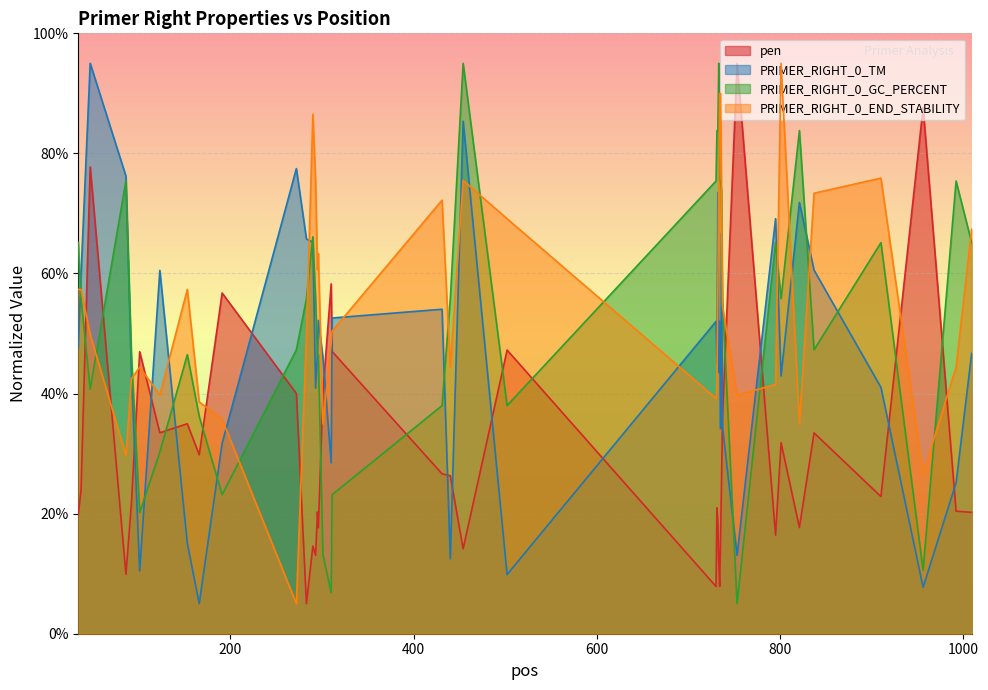

What are all the series names shown in the legend?

pen, PRIMER_RIGHT_0_TM, PRIMER_RIGHT_0_GC_PERCENT, PRIMER_RIGHT_0_END_STABILITY